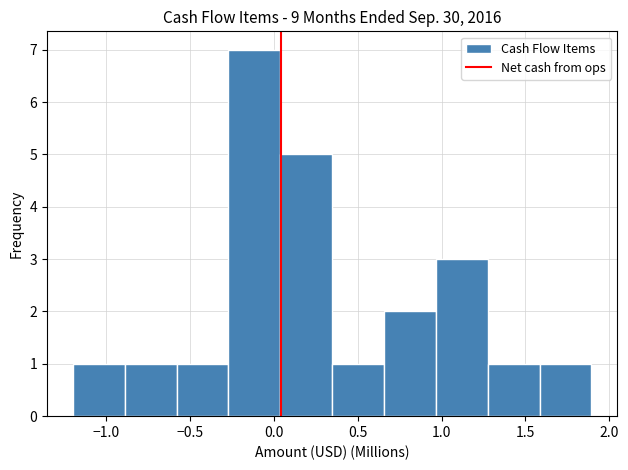

What is the height of the bar covering -0.60 to -0.25 on the x-axis? Neither the bar edges nor the heights are printed on the chart, so give them approximately, as read against the axes.

1